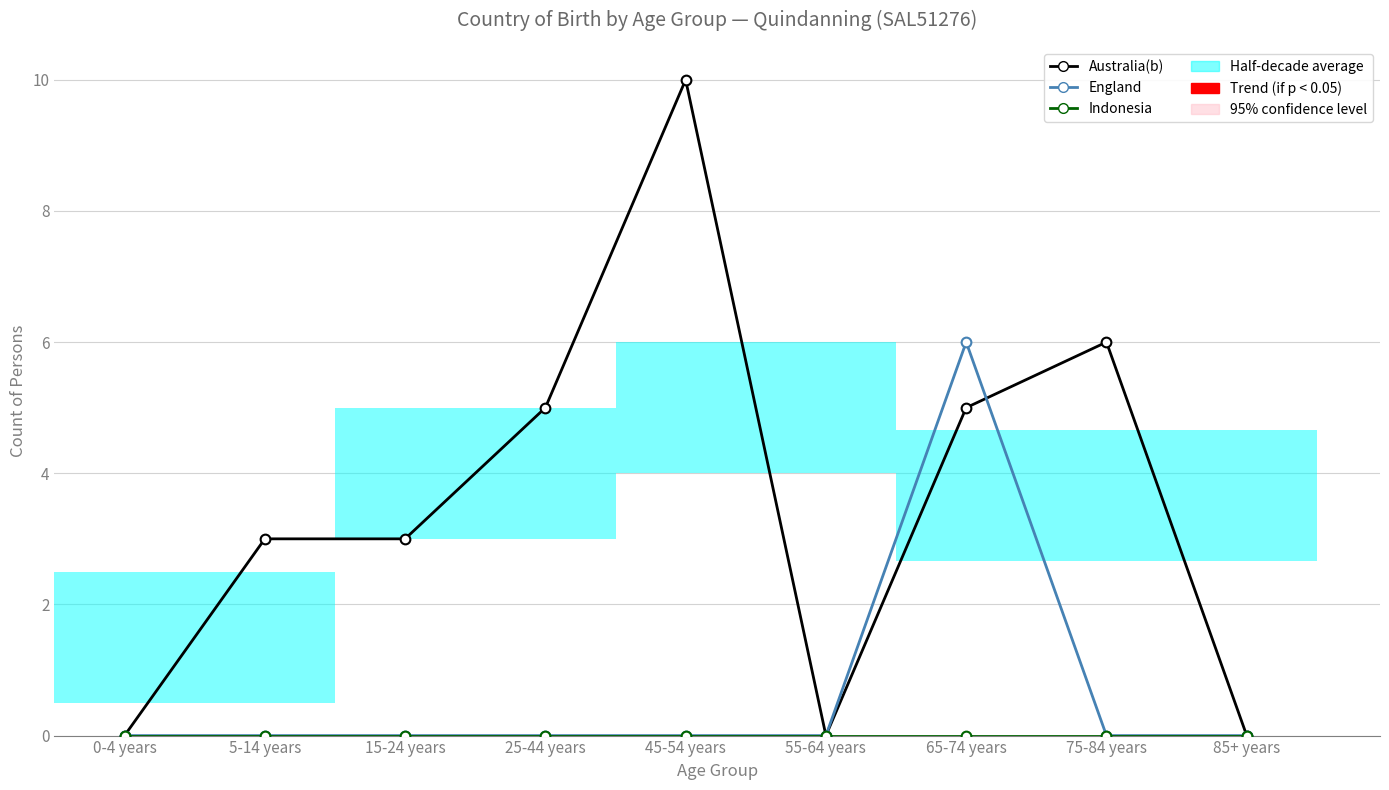

At 25-44 years, list the series in order from largest to smallest.

Australia(b), England, Indonesia